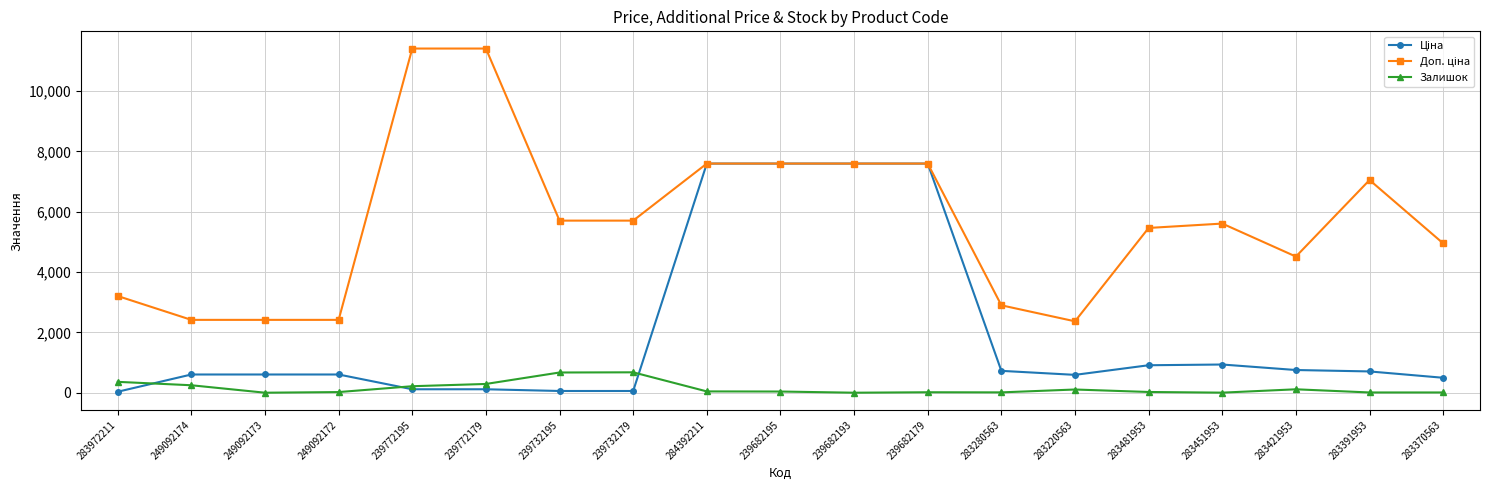

True or false: Залишок has more than 0 points higher than both neighbors.

True